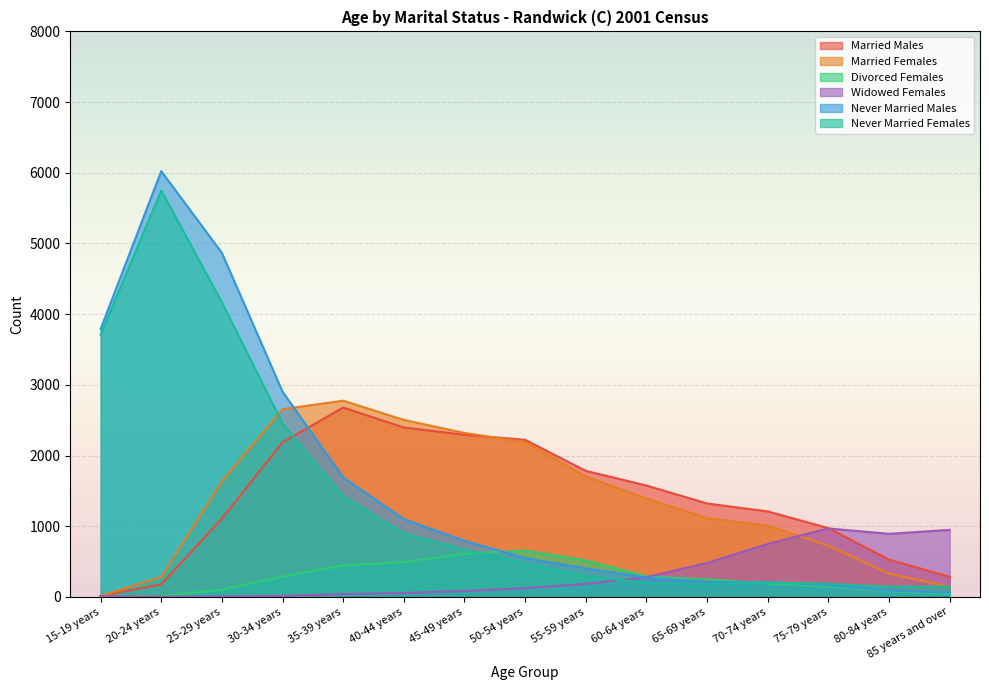

At which label does Married Males reach its minimum?

15-19 years